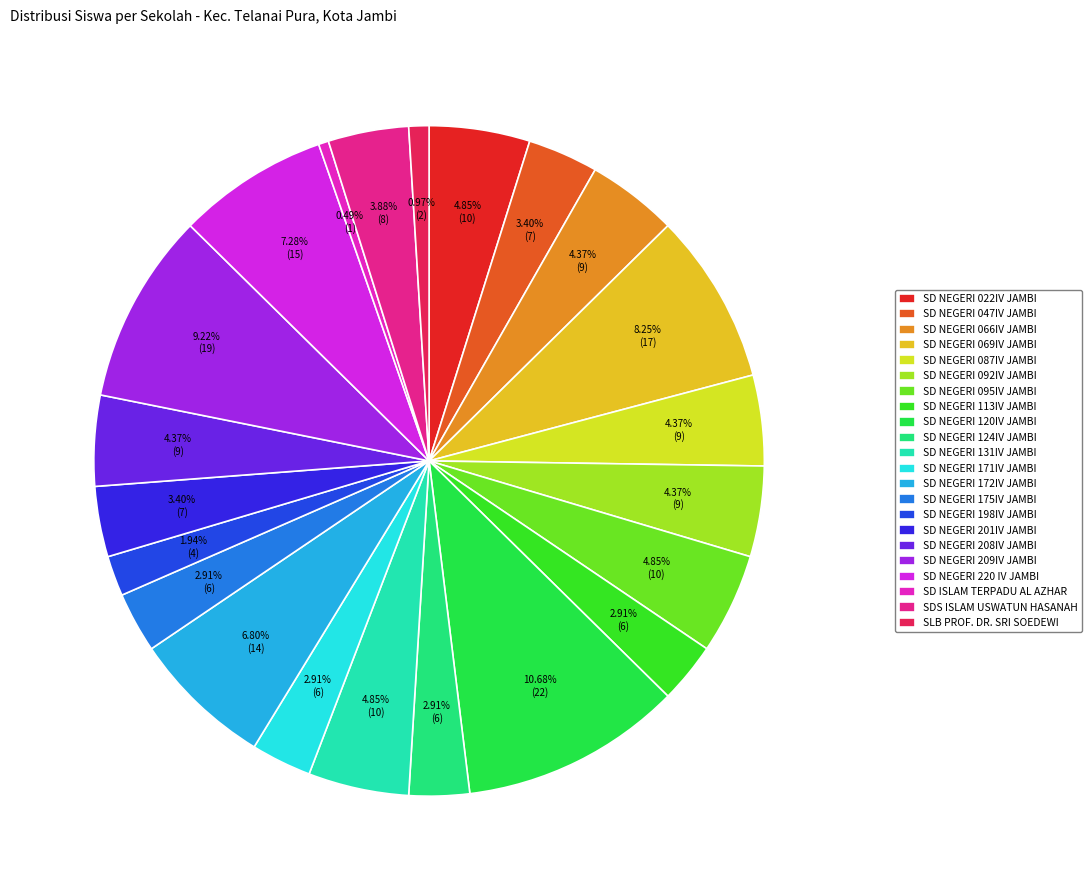

How many slices are in this pie chart?

22